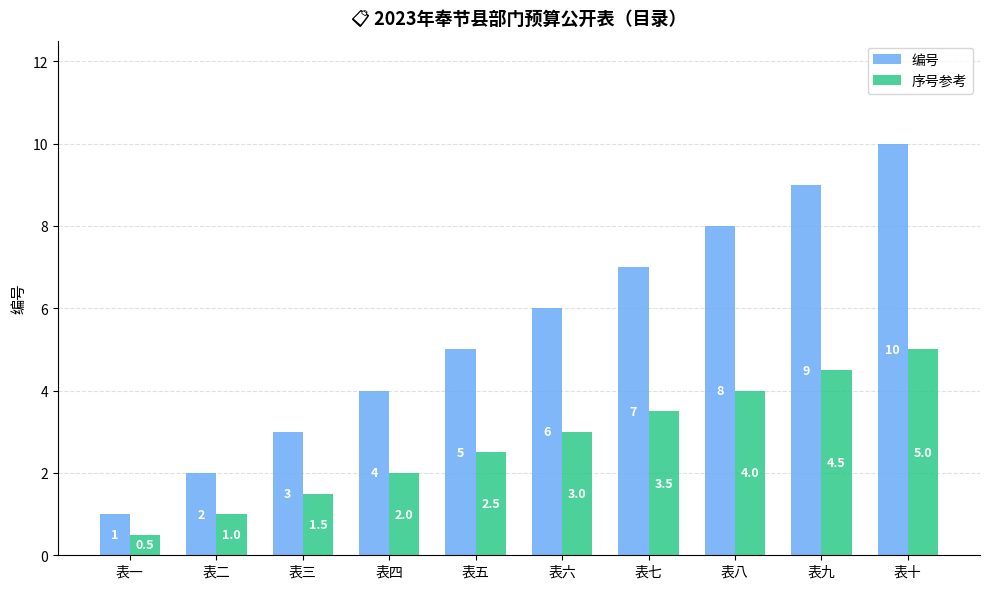

Are the bars grouped side by side (vs. stacked)?

Yes